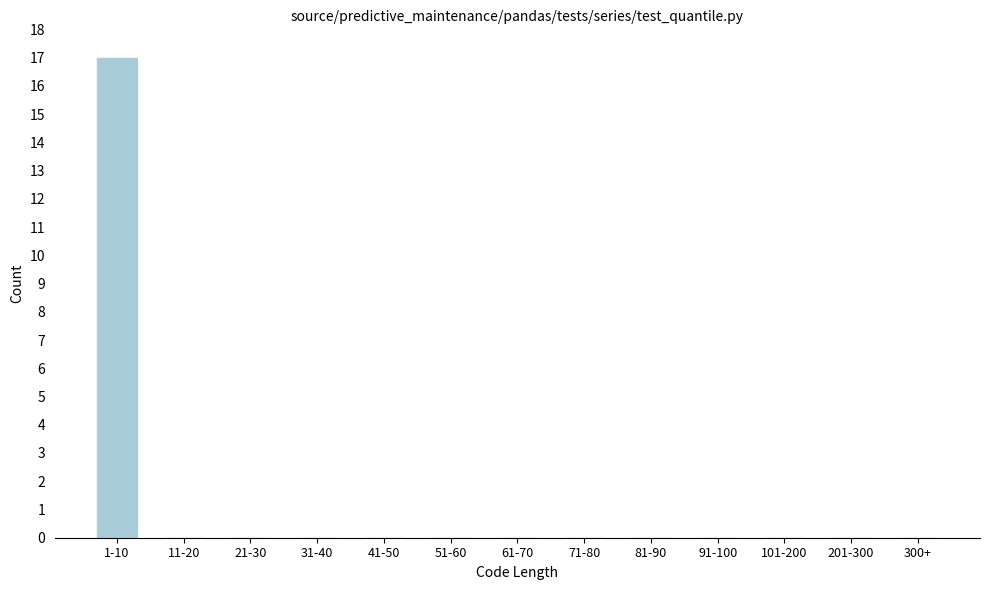

Reading left to right, list all the values displayed in this chart.

1-10=17	11-20=0	21-30=0	31-40=0	41-50=0	51-60=0	61-70=0	71-80=0	81-90=0	91-100=0	101-200=0	201-300=0	300+=0